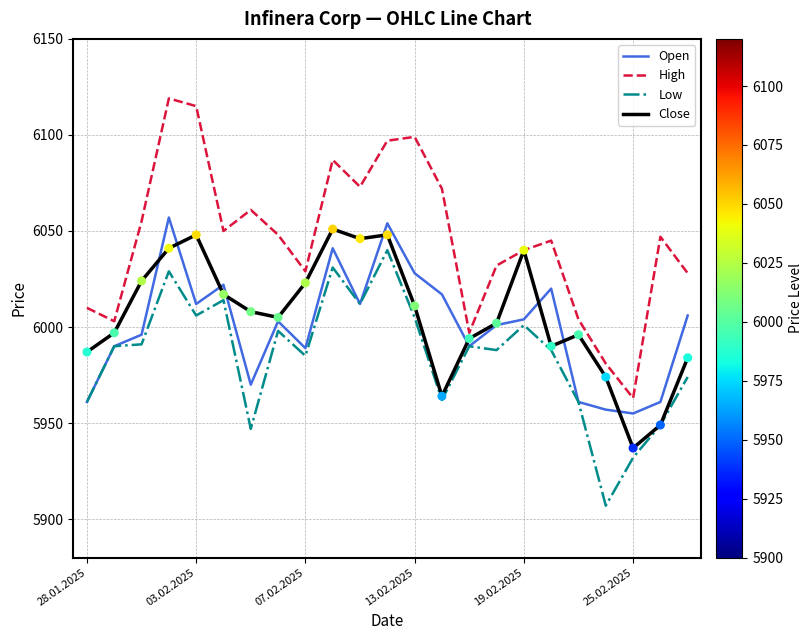

Which series has the largest total across all categories?

High